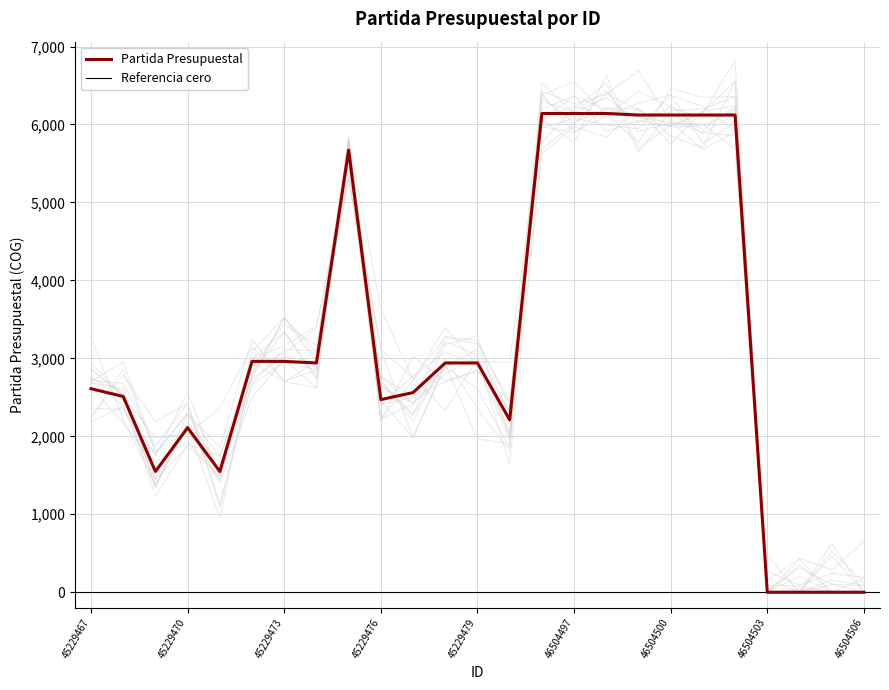

Reading right to left, transcribe all the data shown in this chart.

46504506=0	46504505=0	46504504=0	46504503=0	46504502=6121	46504501=6121	46504500=6121	46504499=6121	46504498=6141	46504497=6141	46504496=6141	45229480=2211	45229479=2941	45229478=2941	45229477=2561	45229476=2471	45229475=5671	45229474=2941	45229473=2961	45229472=2961	45229471=1549	45229470=2111	45229469=1549	45229468=2511	45229467=2611